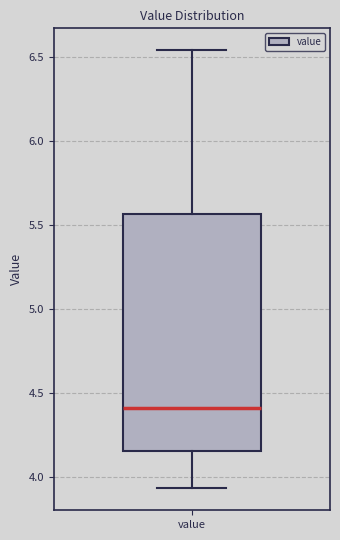

Where is the upper edge of the box for value on the y-axis? The values are not printed on the chart, so give them approximately, as read against the axis.

5.55